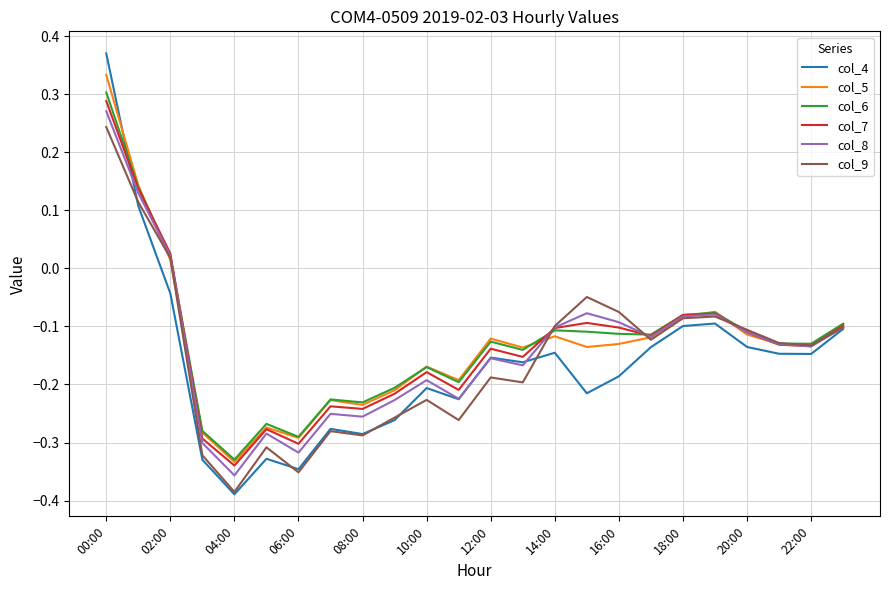

Which series has the widest spread of values?

col_4